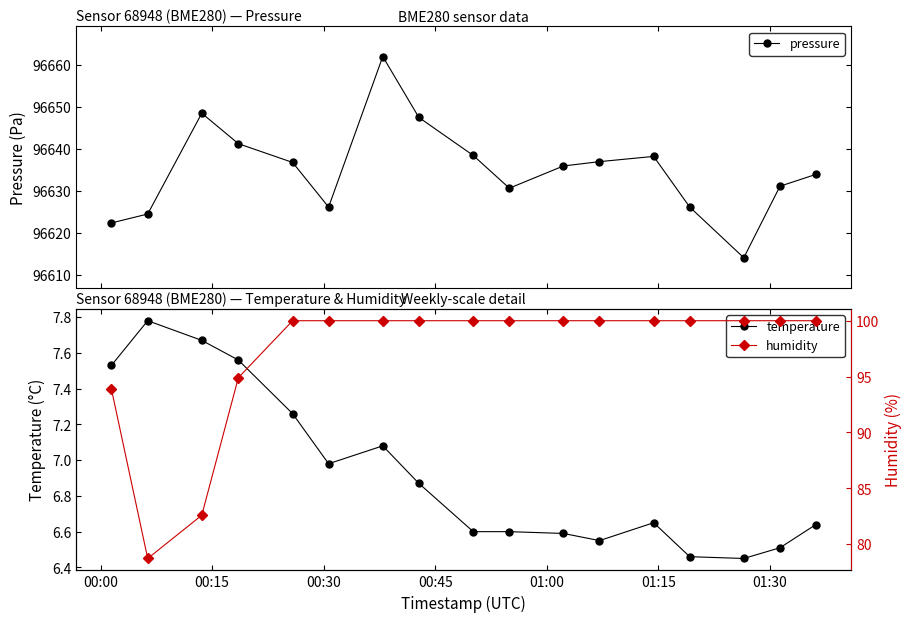

Which series has the largest total across all categories?

pressure